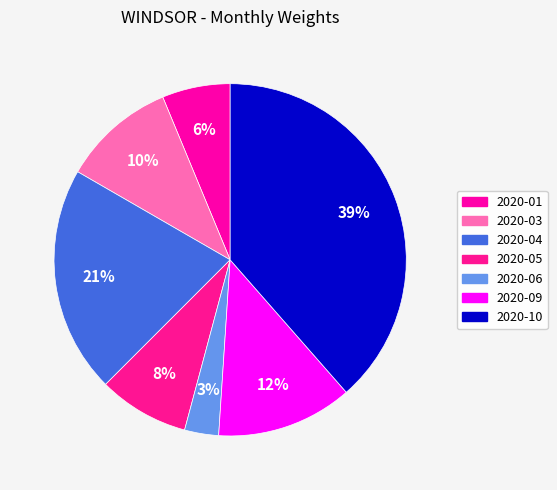

Which slice is the largest?

2020-10